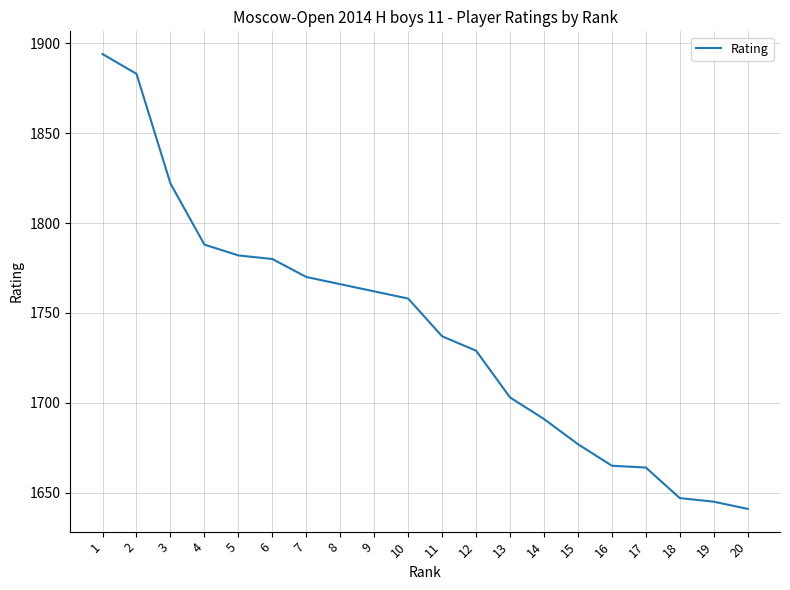

Read the value at 18.

1647